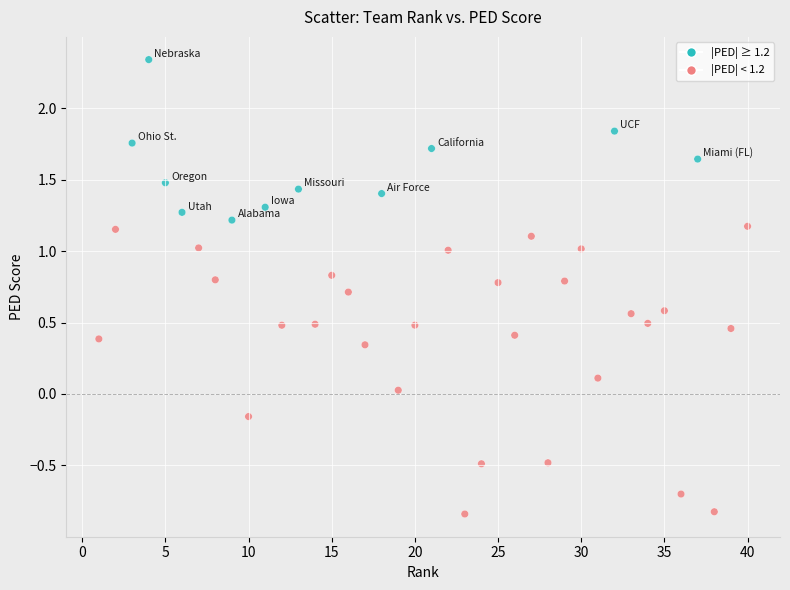

What is the range of Y values (max minus min)?

3.2